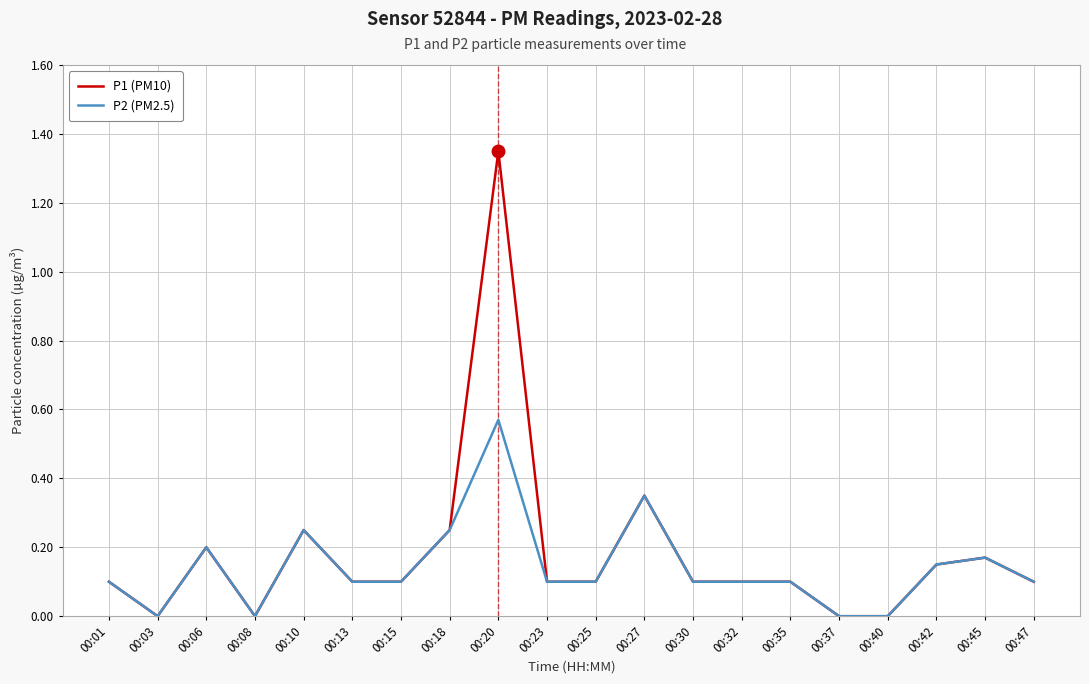

List the series in order of their overall mean, lowest first.

P2 (PM2.5), P1 (PM10)